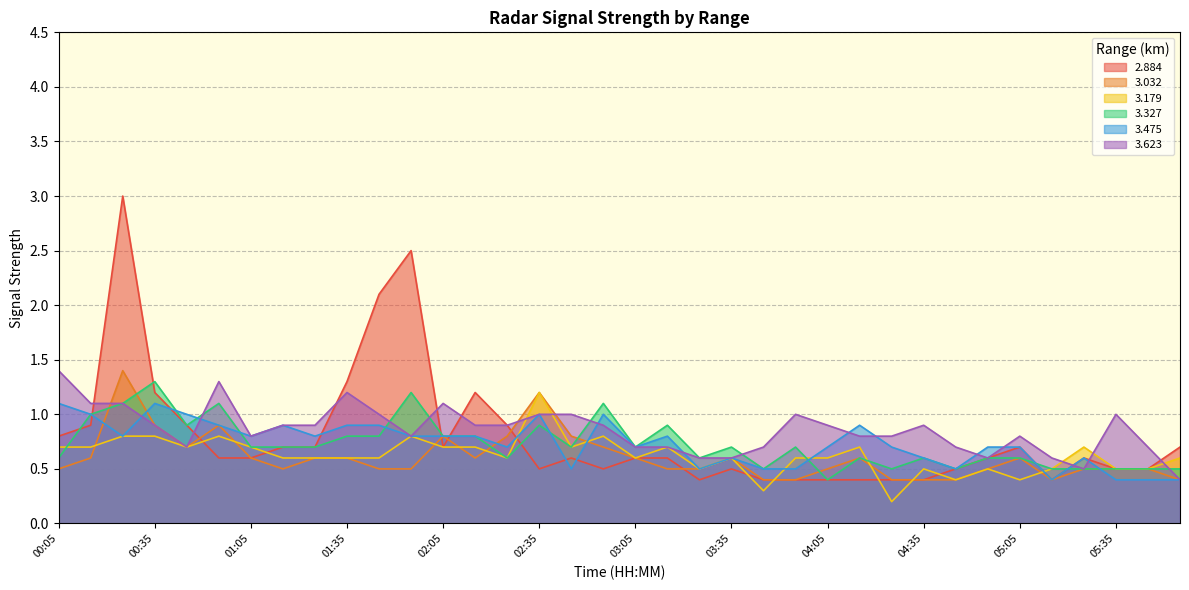

Where is the first local minimum for   3.032?

00:45